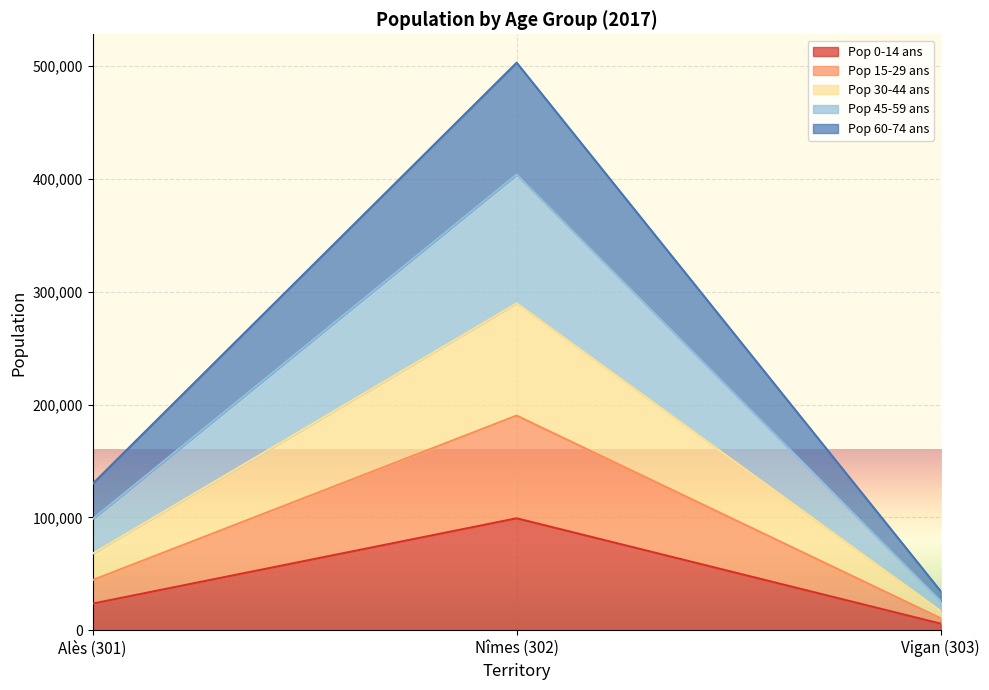

Reading right to left, list the values for the Pop 0-14 ans series.

6037.3	99288.8	23782.0